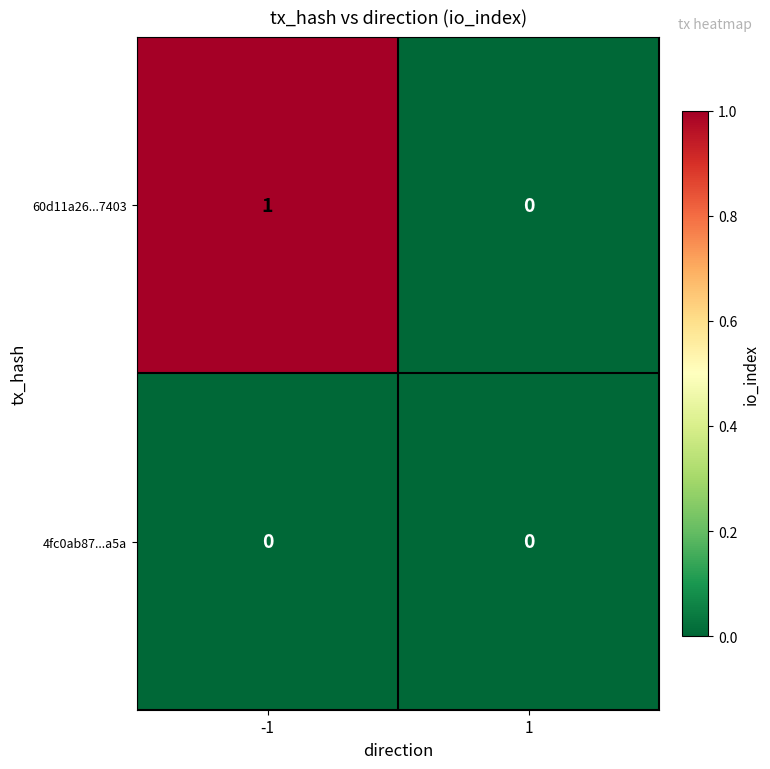

True or false: 4fc0ab87...a5a has a value of 0 at -1.

True